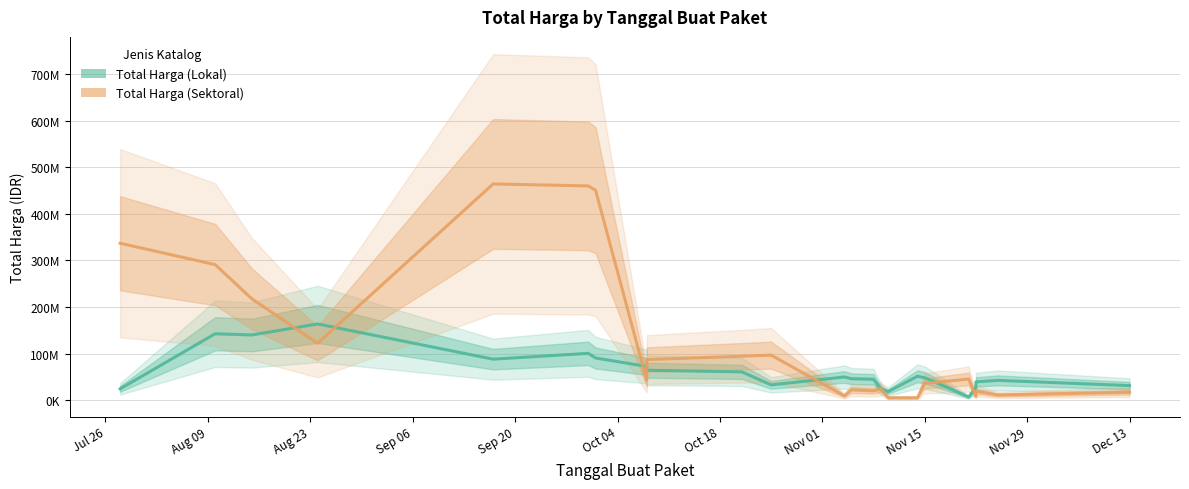

Which series has the widest spread of values?

Total Harga (Sektoral)